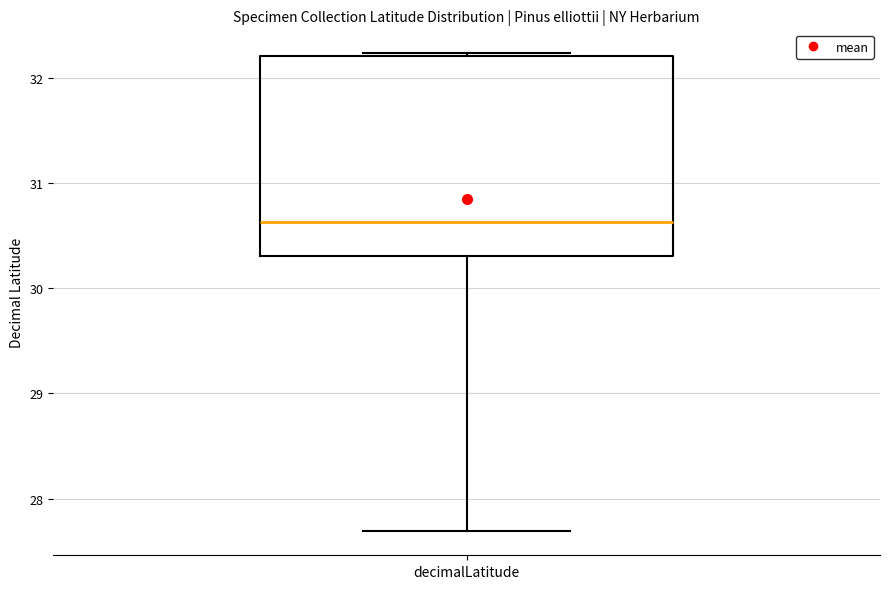

Read this box plot against the y-axis: the position of the median line, the range covered by the box, and the ends of both whiskers. The values are not printed on the chart, so give them approximately, as read against the axis.

median 30.6, box 30.3 to 32.2, whiskers 27.7 to 32.2